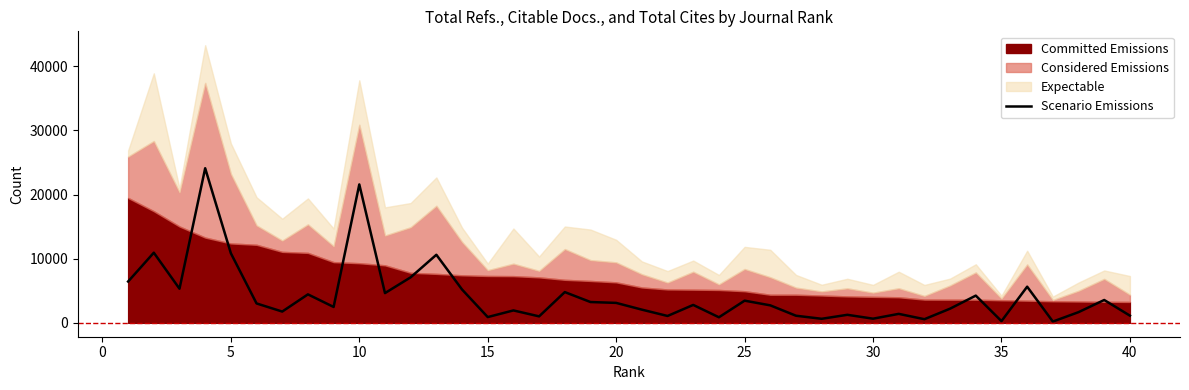

Reading right to left, transcribe all the data shown in this chart.

1123	3563	1668	199	5638	267	4246	2212	568	1400	649	1253	632	1109	2727	3459	868	2795	1071	2059	3111	3245	4796	1008	1937	899	5199	10617	7102	4639	21588	2479	4441	1759	3025	10851	24112	5322	10939	6443